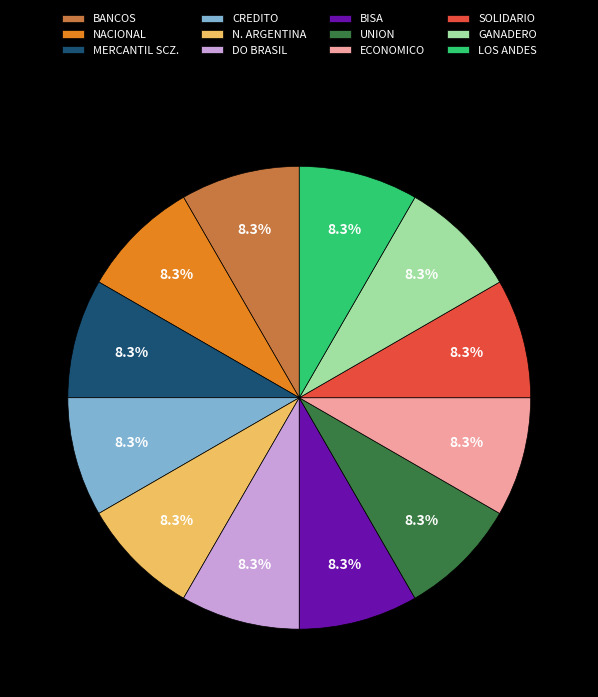

True or false: NACIONAL accounts for 8% of the total.

True